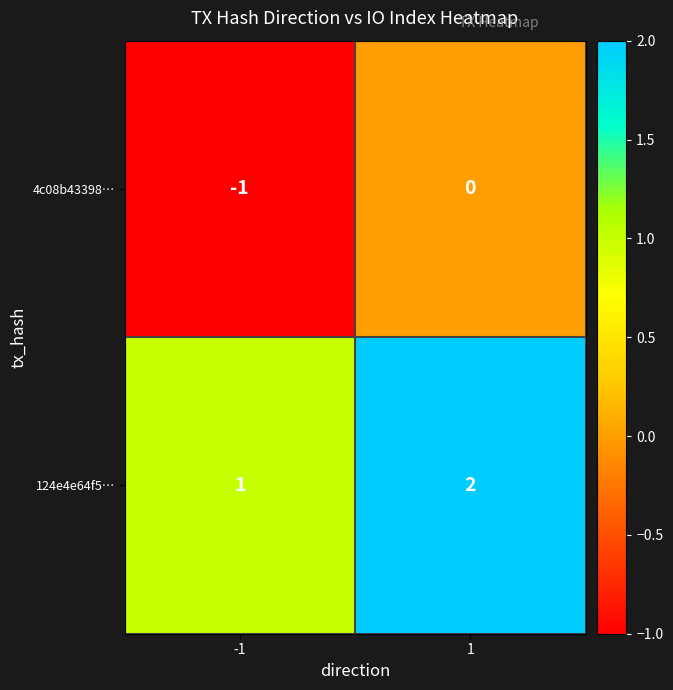

Rank the series by their maximum value, from highest to lowest.

124e4e64f5…, 4c08b43398…